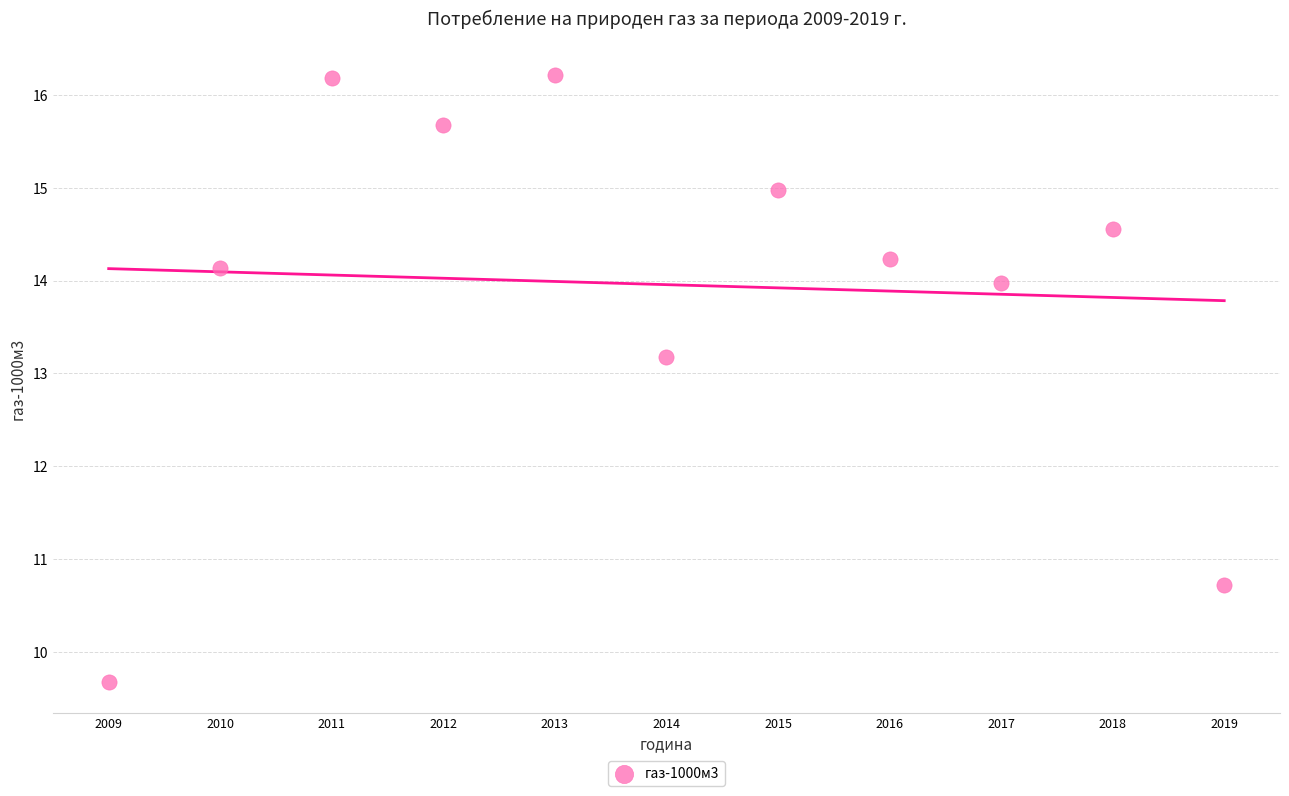

What Y value in the scatter plot is closest to 12?

13.2